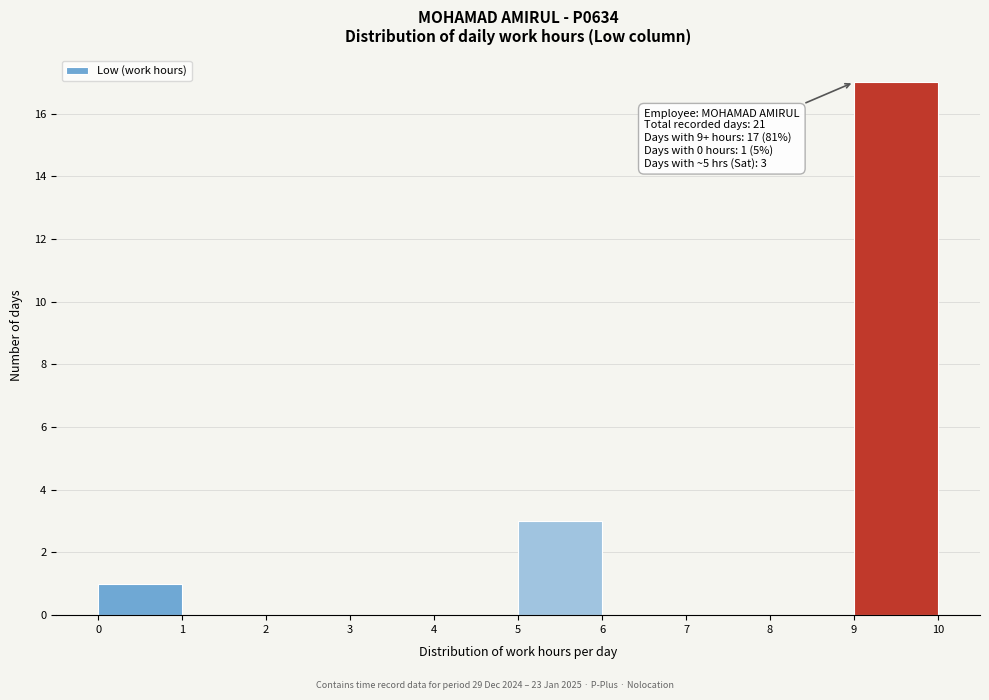

Which range on the x-axis has the tallest bar?

9 to 10